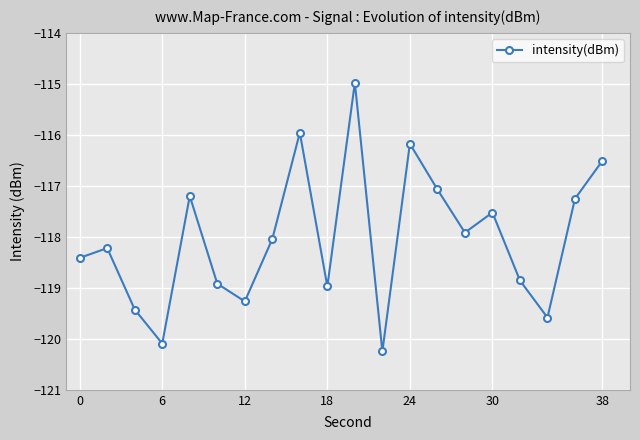

True or false: the data has more than 0 interior local peaks.

True